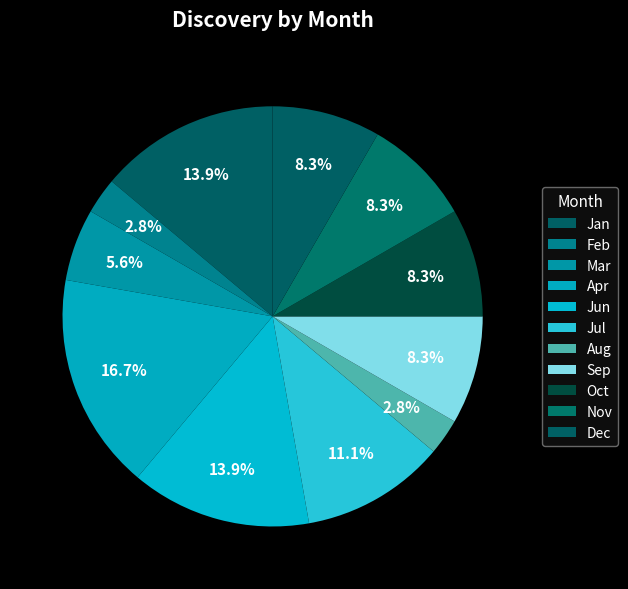

What is the change in value from Aug to Oct?

+2